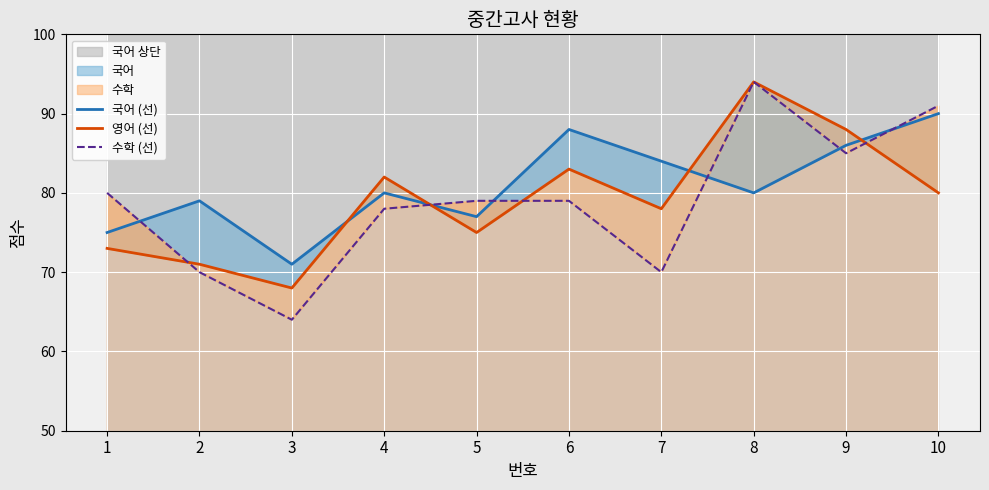

How many values in the 수학 (선) series exceed 79?

4